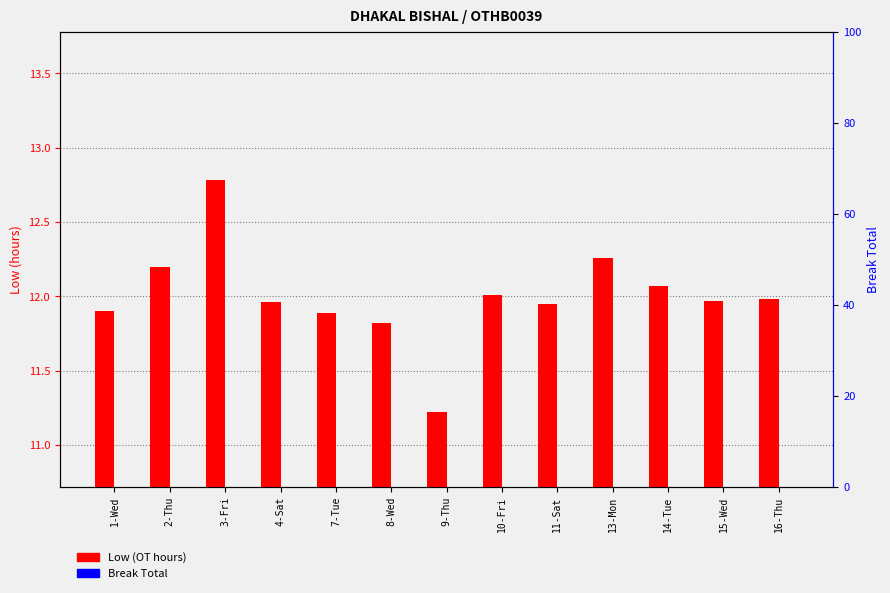

Which category has the highest value in the Low (OT hours) series?

3-Fri